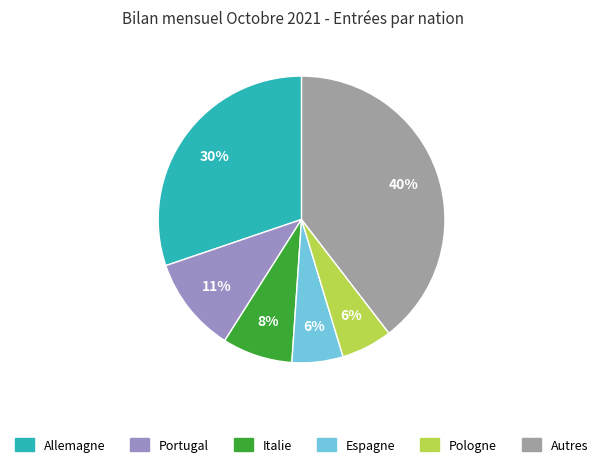

Is there a majority slice in this chart?

No